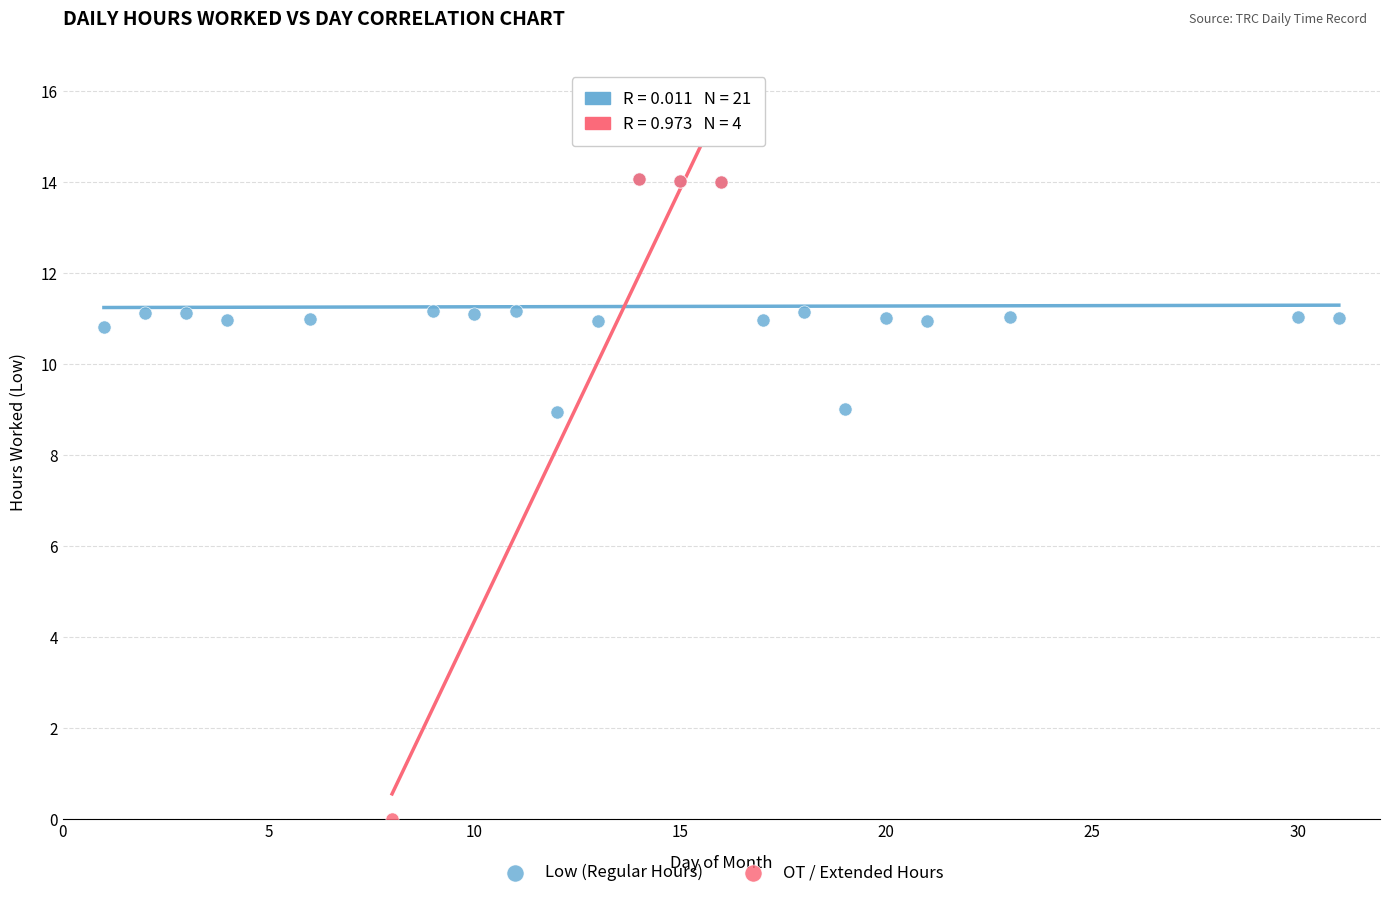

Which series contains the lowest Y value?

OT / Extended Hours